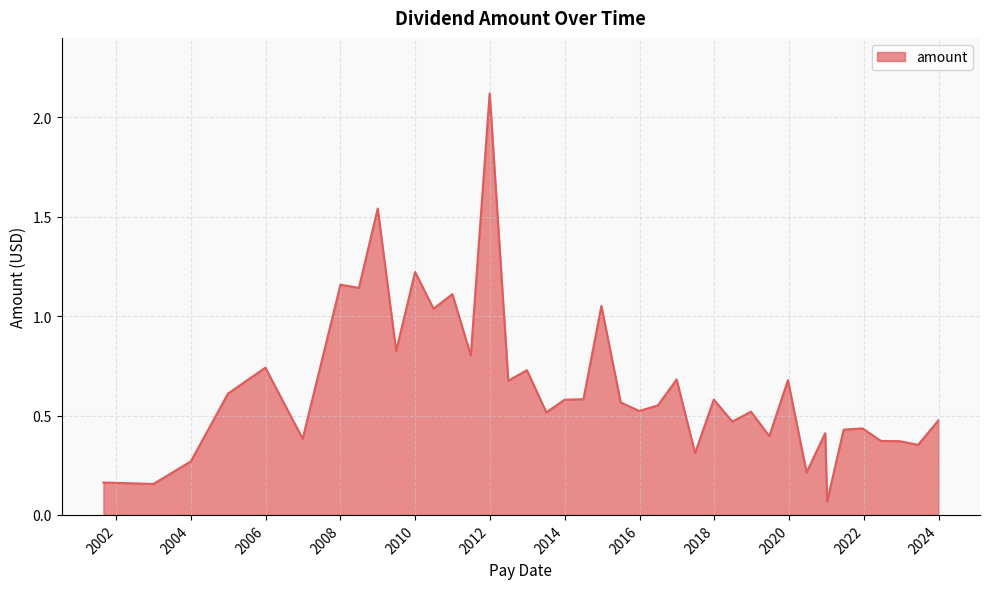

What is the difference between the maximum and second lowest values?

2.0